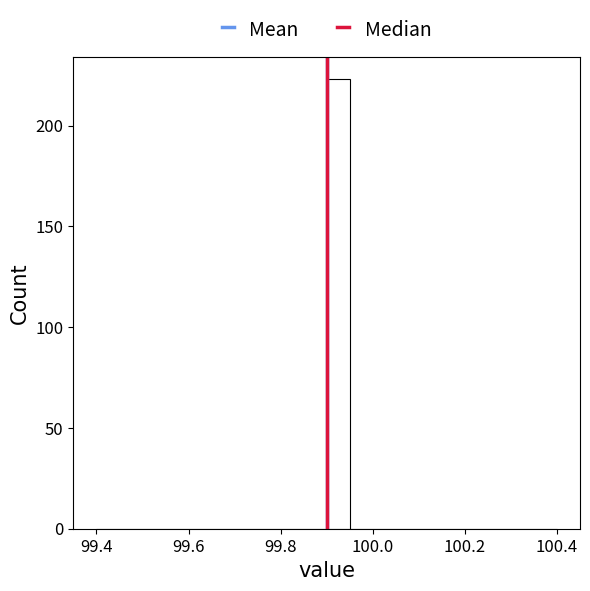

Around what value on the x-axis is the tallest bar? Give the approximate position of its centre, as read against the axis.

99.92